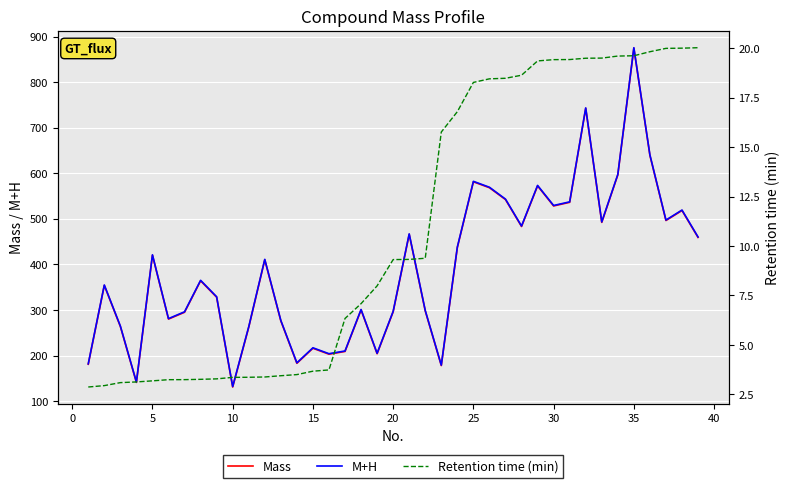

True or false: M+H has a value of 582.3 at 25.

True